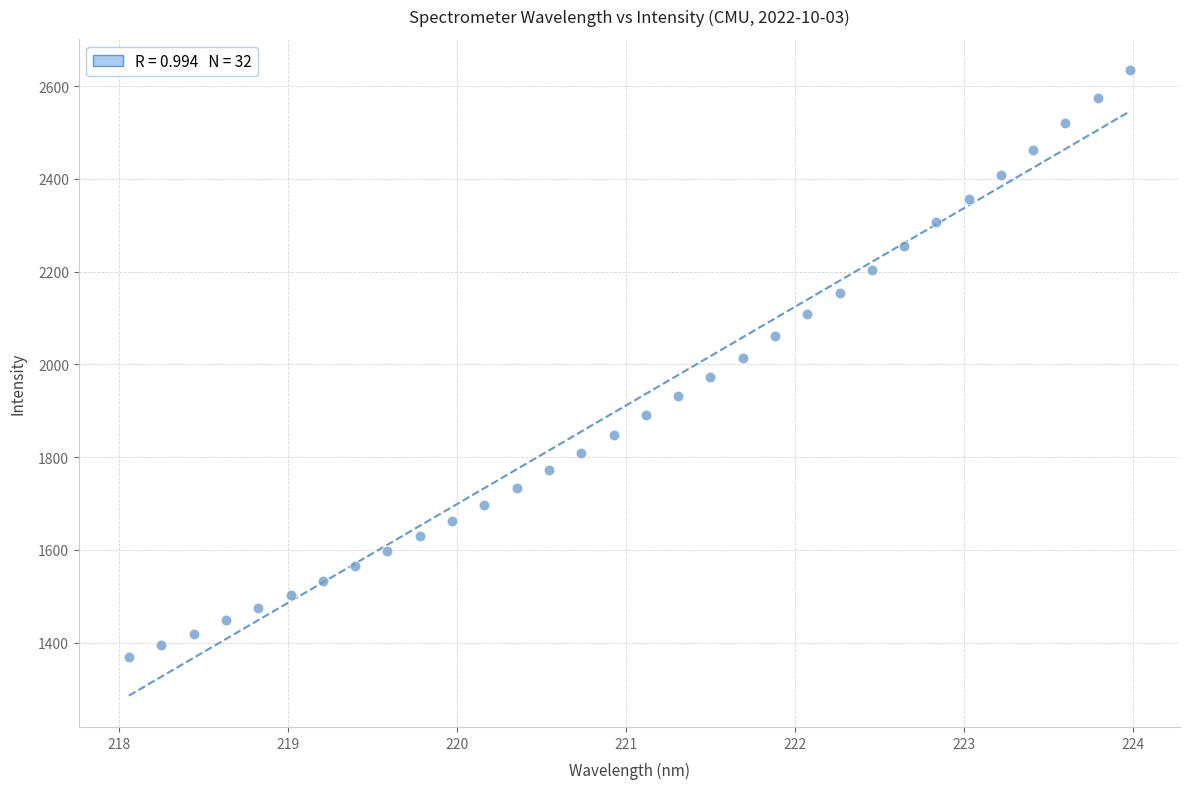

What is the range of X values (max minus min)?

5.9